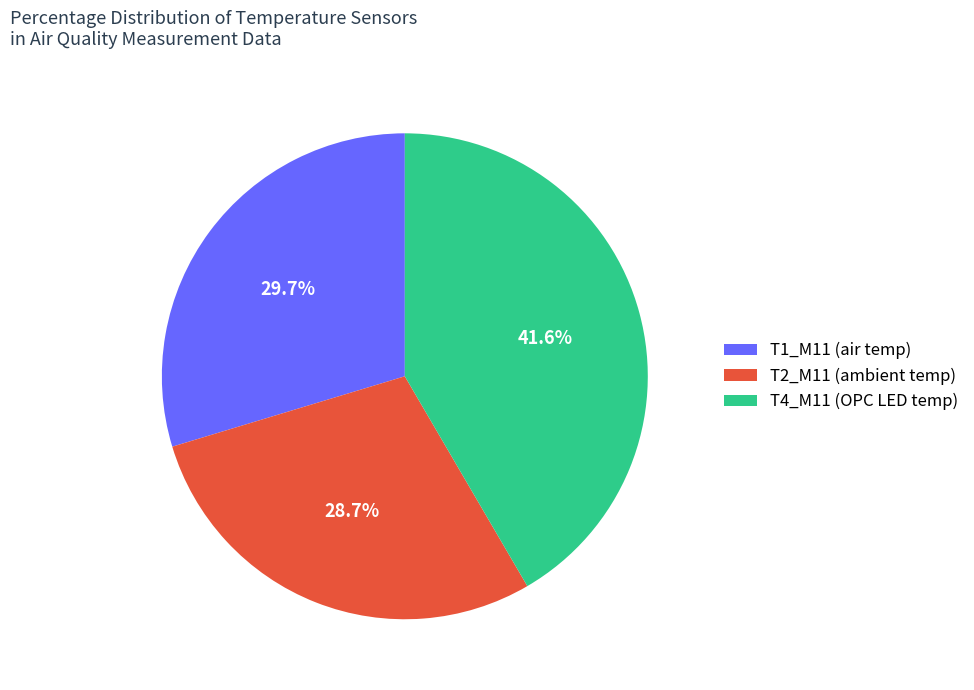

How much of the chart is everything except T4_M11 (OPC LED temp)?

58.4%